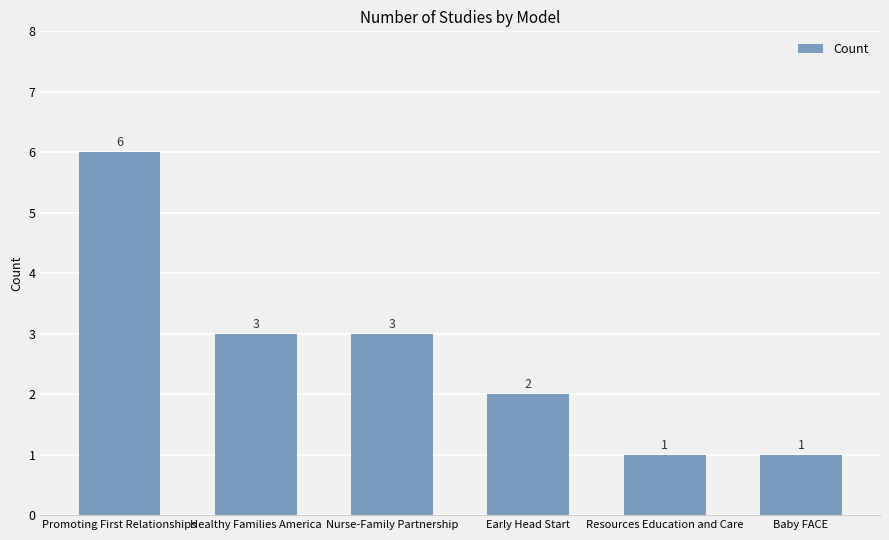

Does the chart contain stacked bars?

No